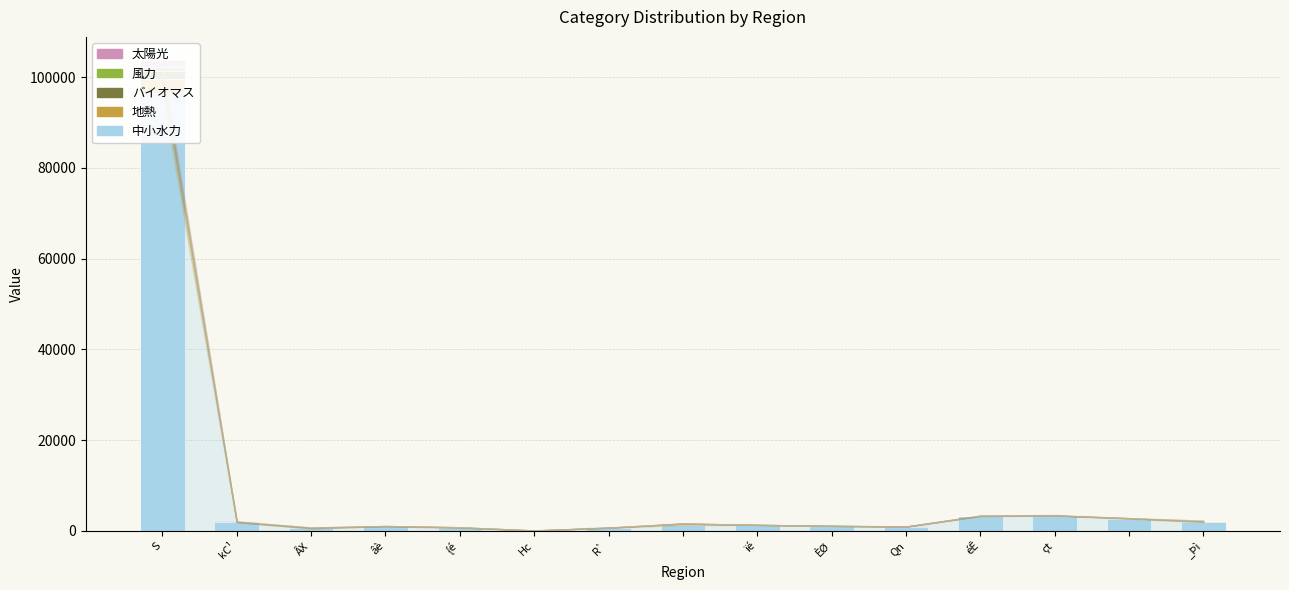

What is the label of the 14th bar from the right?

kC¹